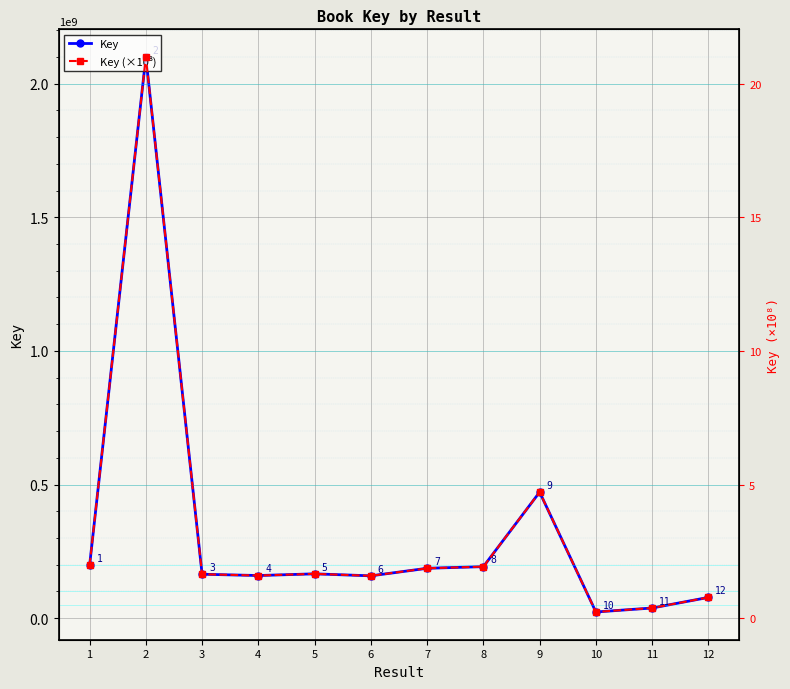

What is the minimum value shown in the chart?

0.2